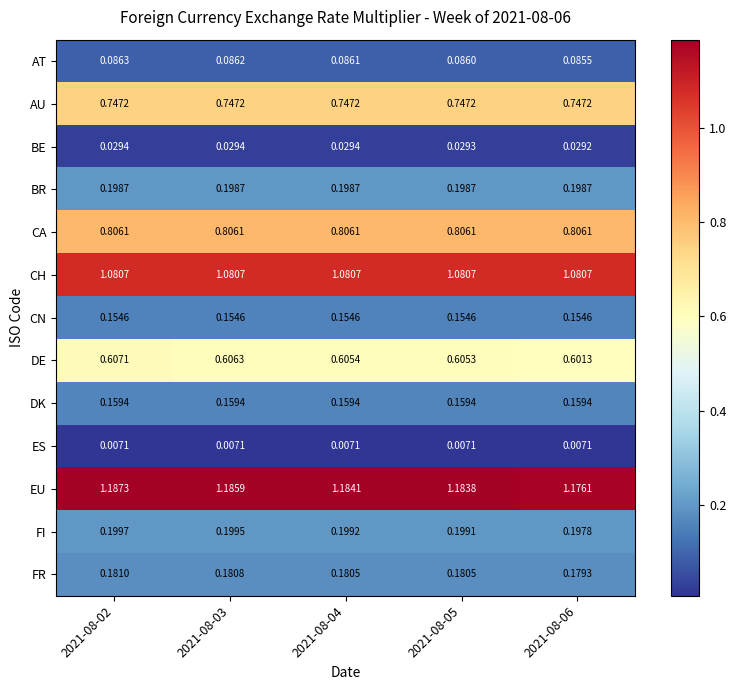

Rank the series at 2021-08-04 from highest to lowest value.

EU, CH, CA, AU, DE, FI, BR, FR, DK, CN, AT, BE, ES